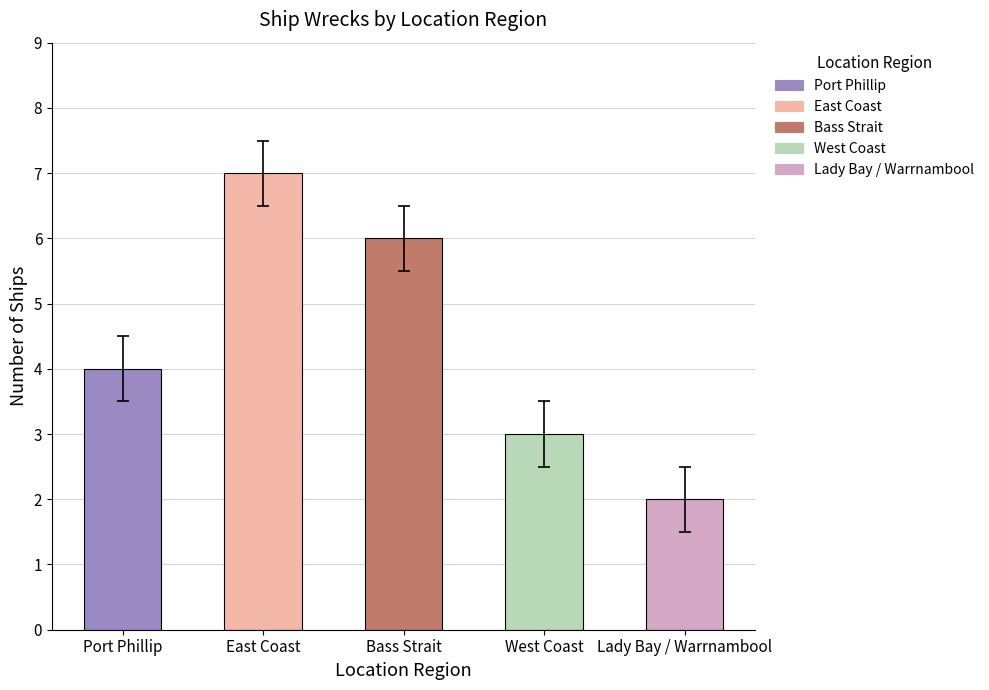

What is the difference between the values at West Coast and Port Phillip?

1